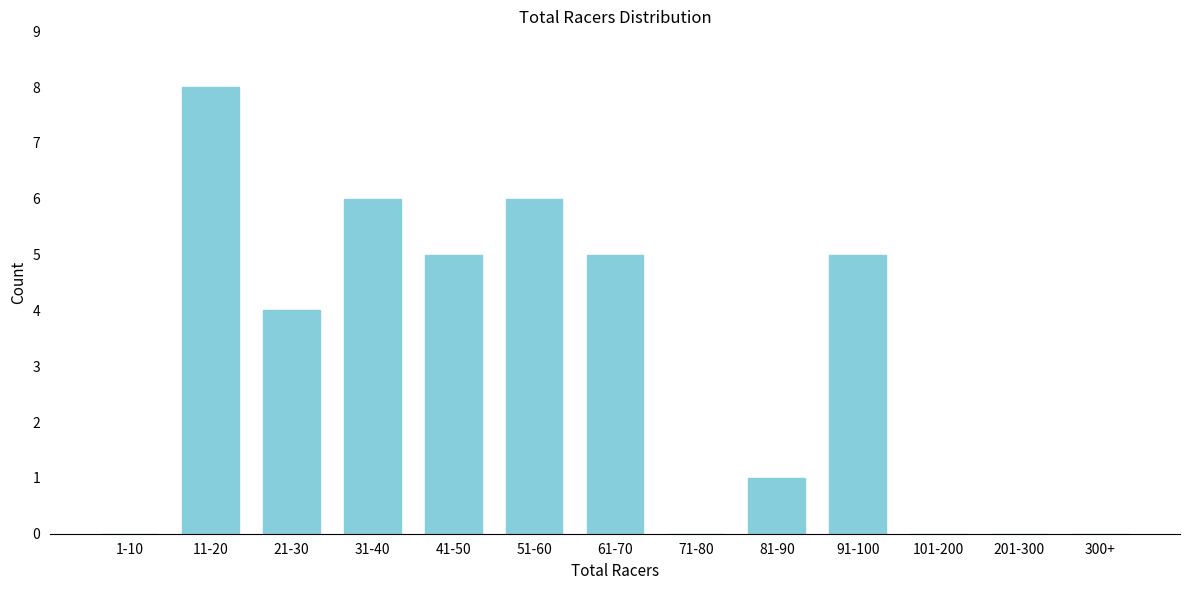

Reading right to left, list all the values displayed in this chart.

300+=0	201-300=0	101-200=0	91-100=5	81-90=1	71-80=0	61-70=5	51-60=6	41-50=5	31-40=6	21-30=4	11-20=8	1-10=0